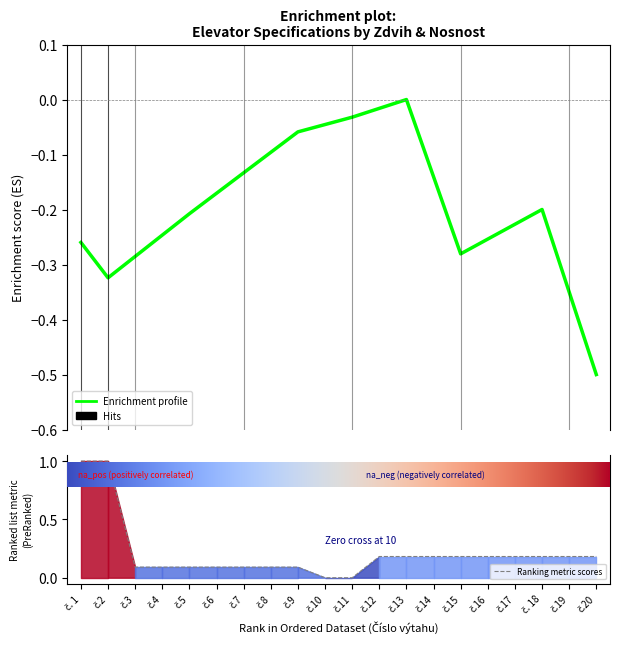

Where is Enrichment profile nearest to the value 0?

č.13